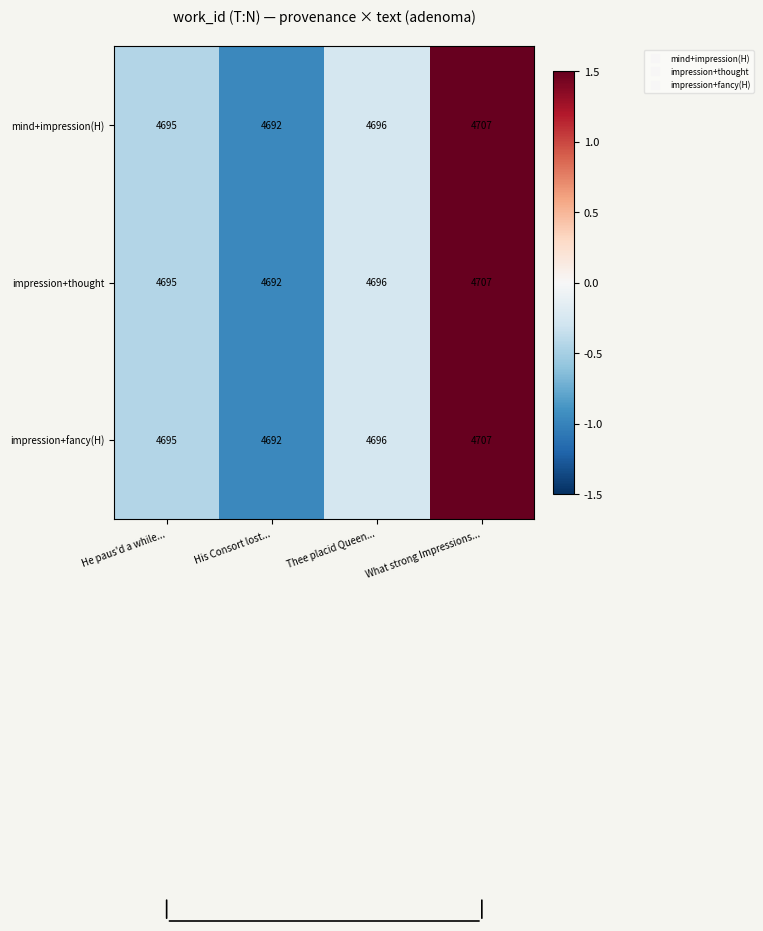

At which label is impression+thought closest to 4699?

Thee placid Queen...